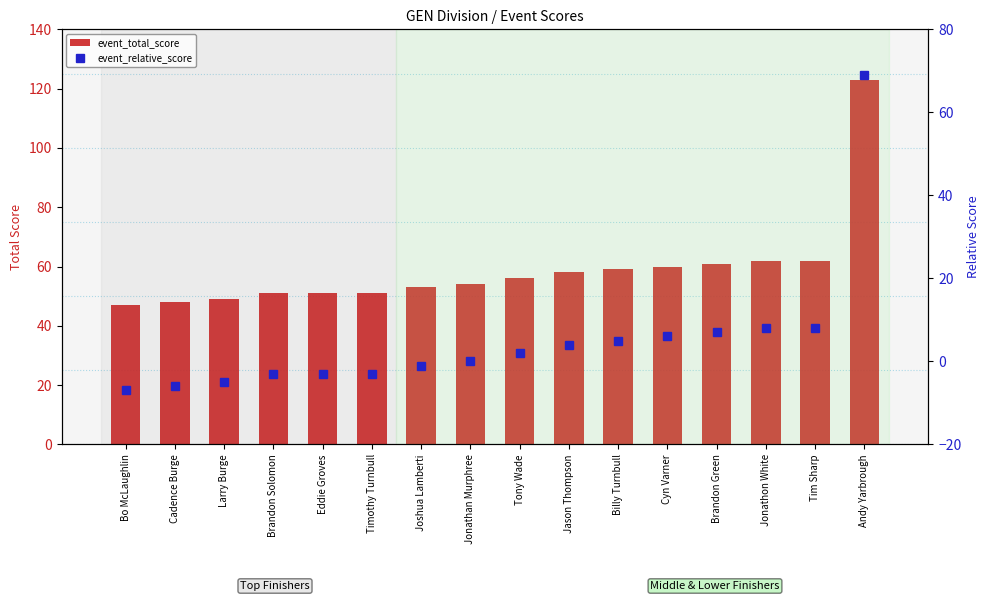

What position from the right is Joshua Lamberti?

10